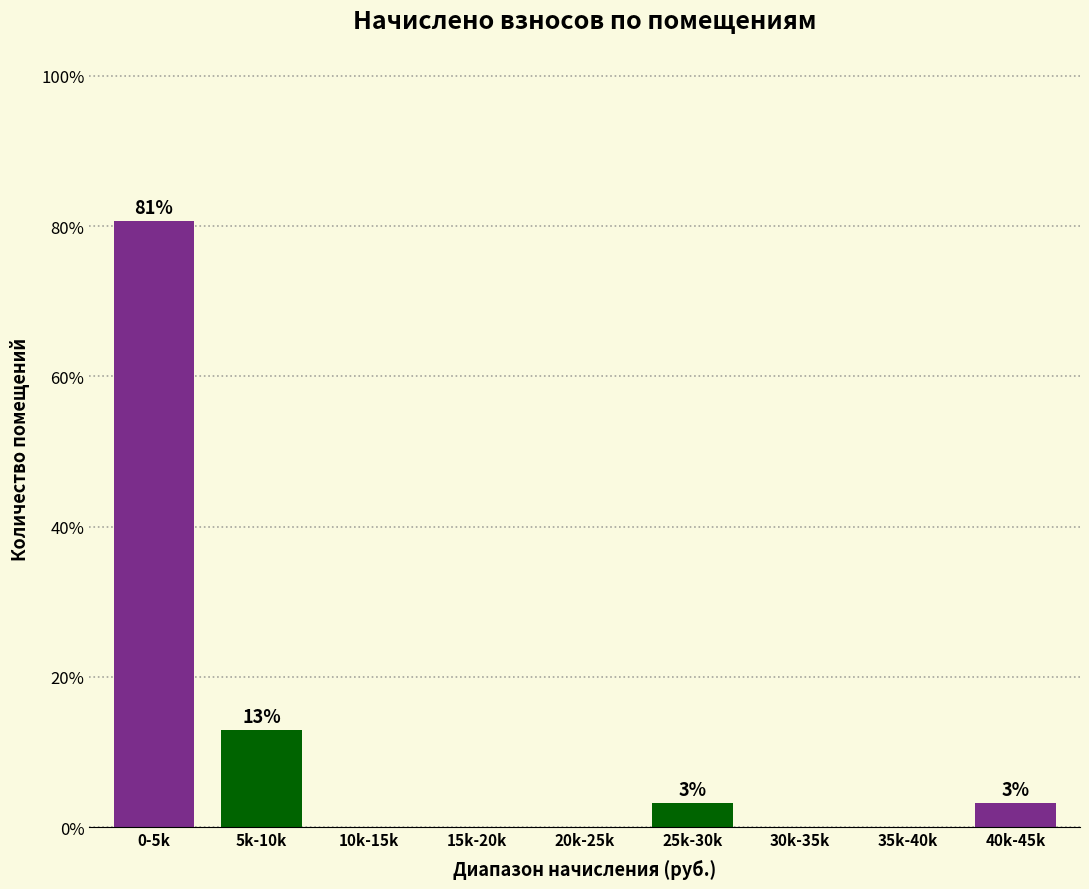

Reading right to left, what are all the values shown in this chart?

40k-45k=3.2	35k-40k=0.0	30k-35k=0.0	25k-30k=3.2	20k-25k=0.0	15k-20k=0.0	10k-15k=0.0	5k-10k=12.9	0-5k=80.6